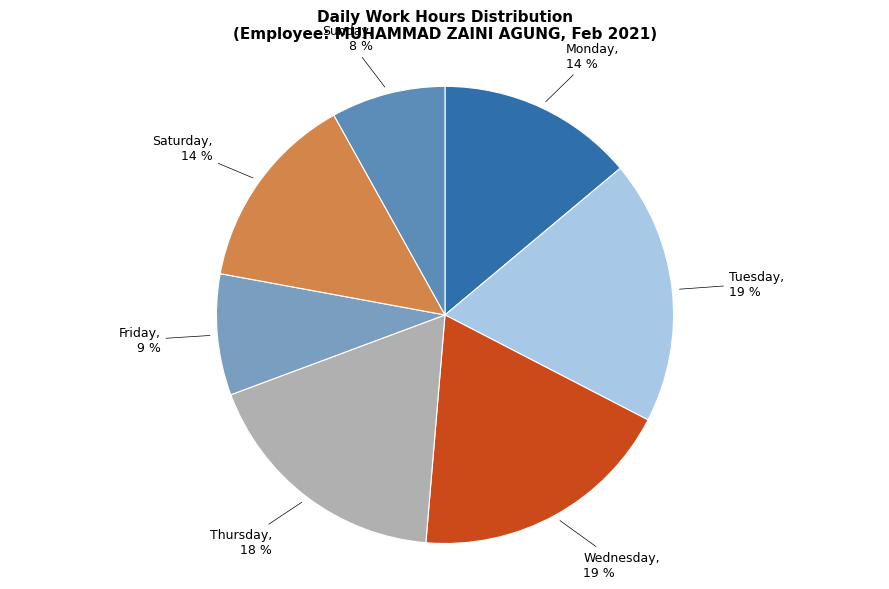

To the nearest percent, what portion does Monday represent?

14%